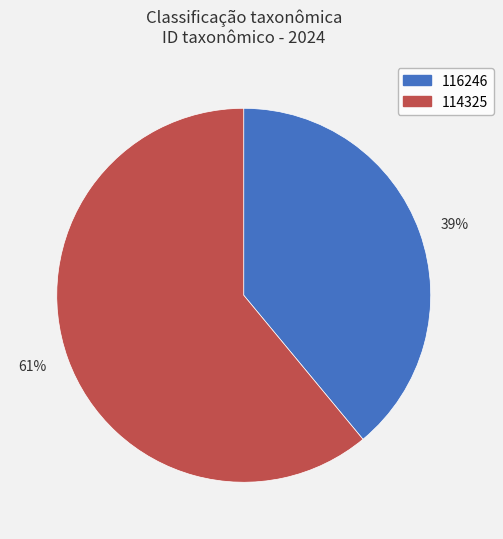

Count the number of slices in the pie.

2